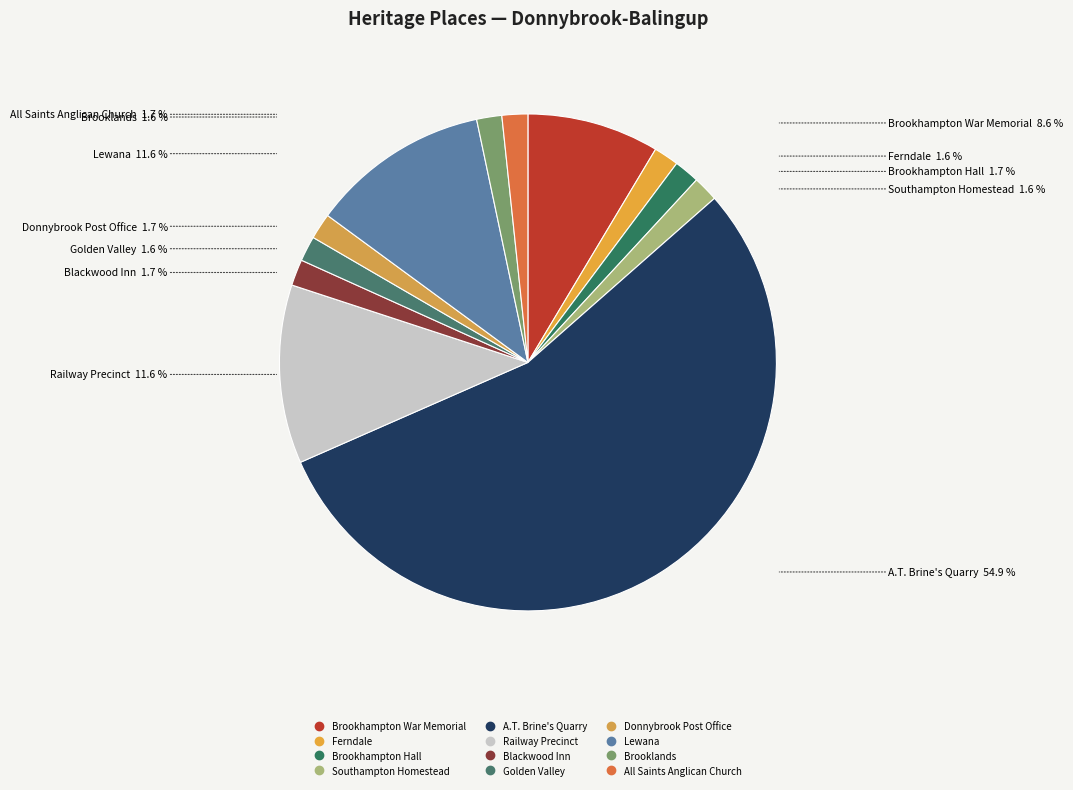

Rank the categories by value from highest to lowest.

A.T. Brine's Quarry, Railway Precinct, Lewana, Brookhampton War Memorial, Blackwood Inn, Donnybrook Post Office, All Saints Anglican Church, Brookhampton Hall, Southampton Homestead, Golden Valley, Brooklands, Ferndale